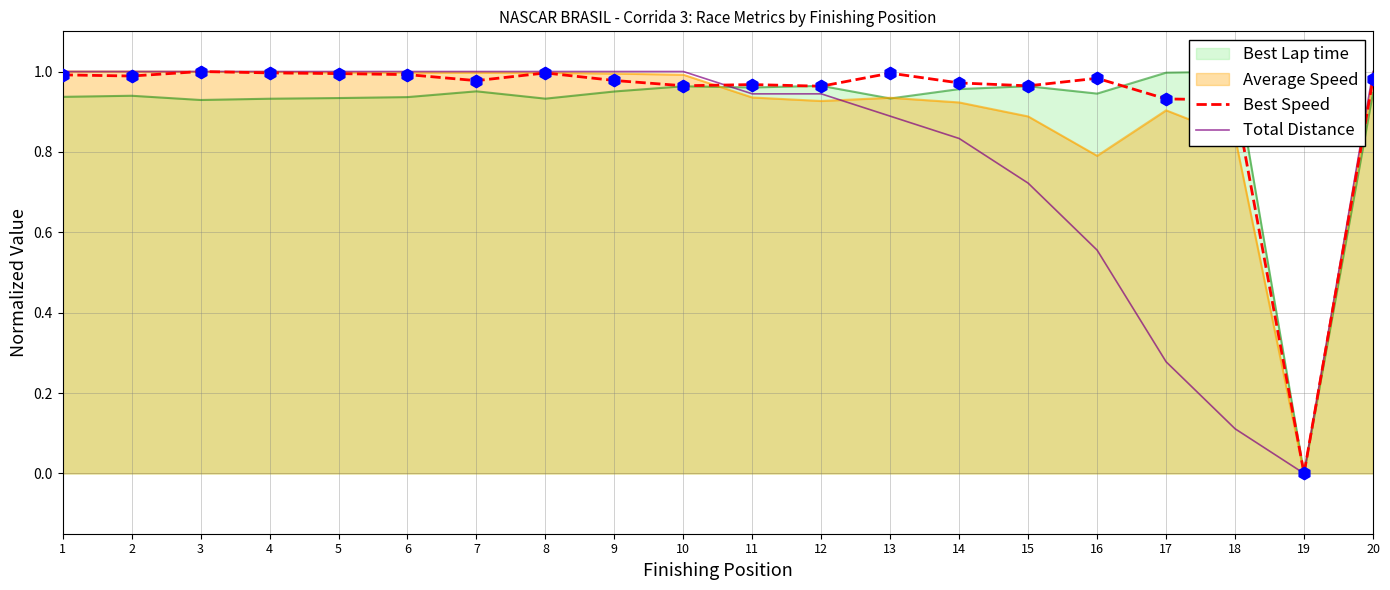

Which series has the largest total across all categories?

Best Speed